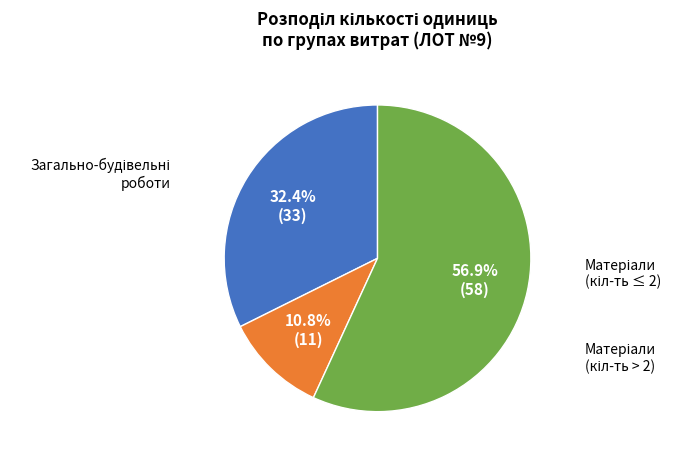

Is there a majority slice in this chart?

Yes